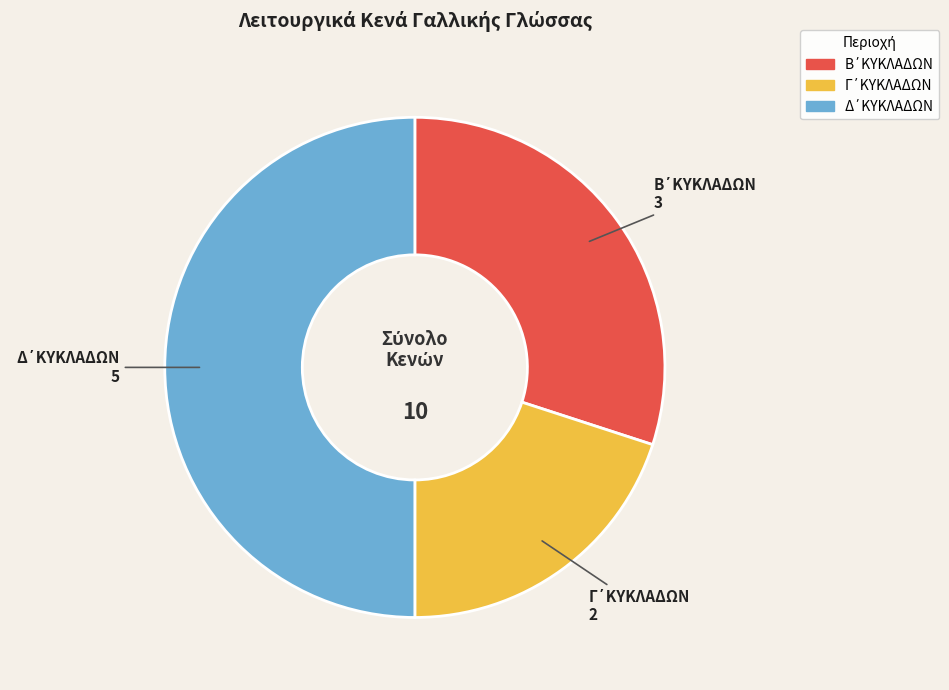

True or false: Β΄ΚΥΚΛΑΔΩΝ accounts for 38% of the total.

False